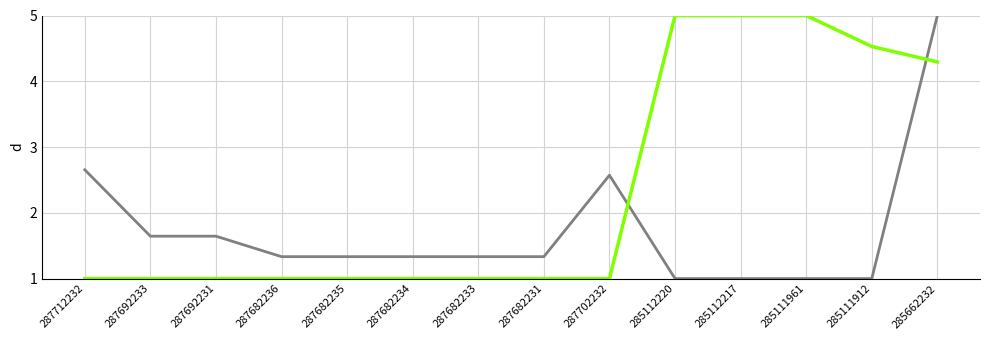

What is the spread (max minus min) of values at 287682231?

0.3